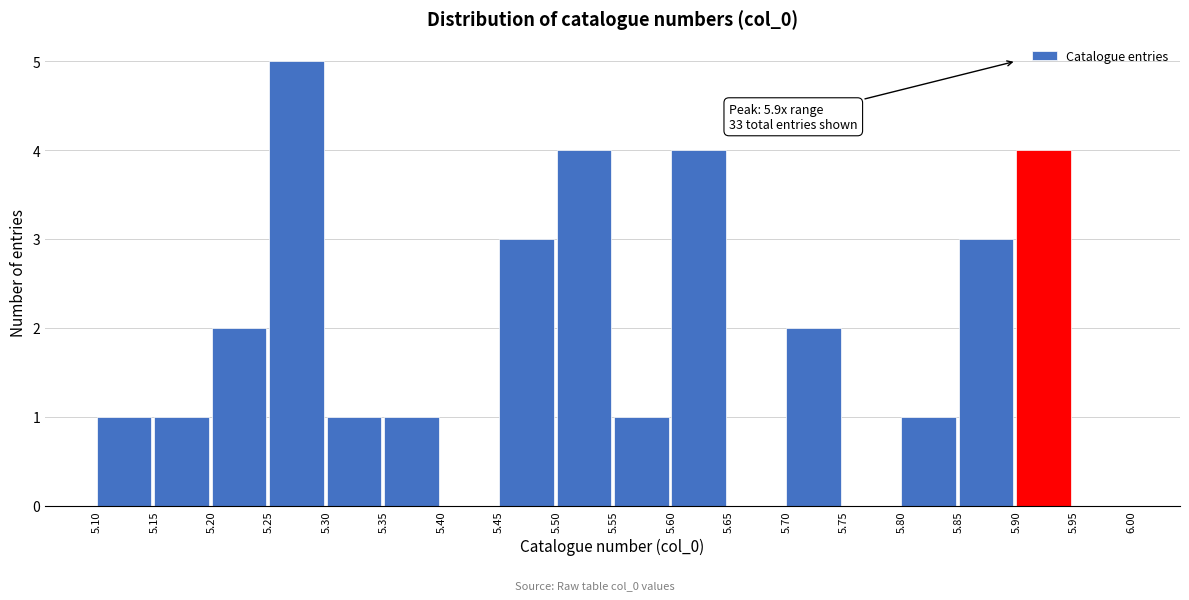

Over which range of the x-axis is the bar tallest?

5.25 to 5.30